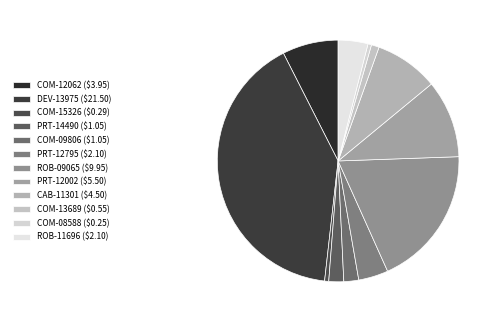

To the nearest percent, what is the difference between the COM-12062 and PRT-14490 slice percentages?

5%